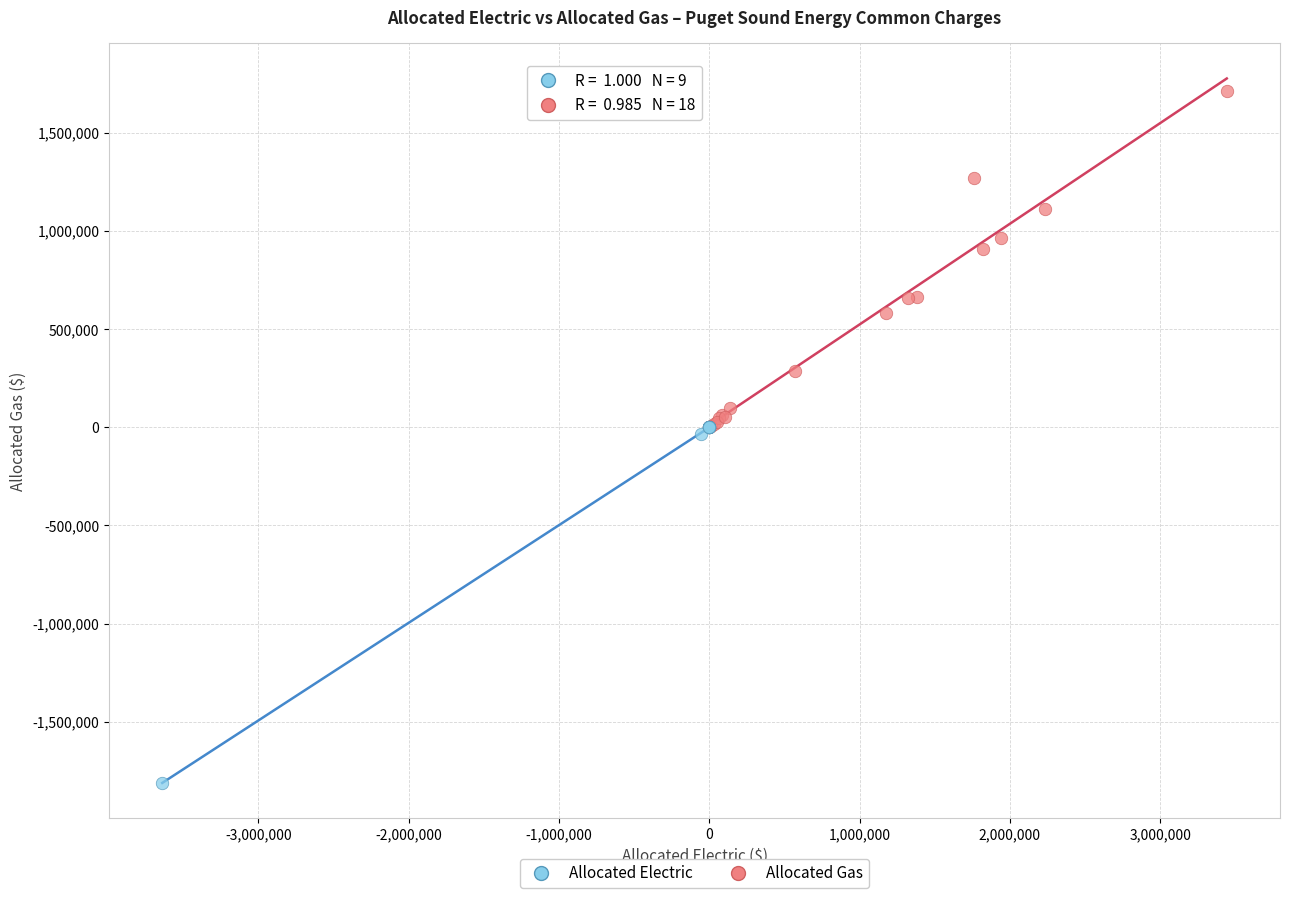

Which series has the widest spread of Y values?

Allocated Gas